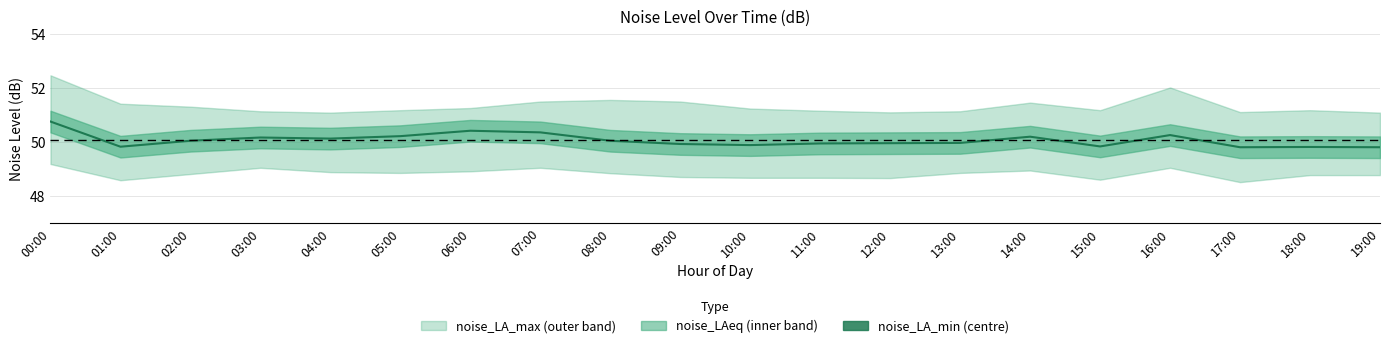

What is the minimum value shown in the chart?

49.8